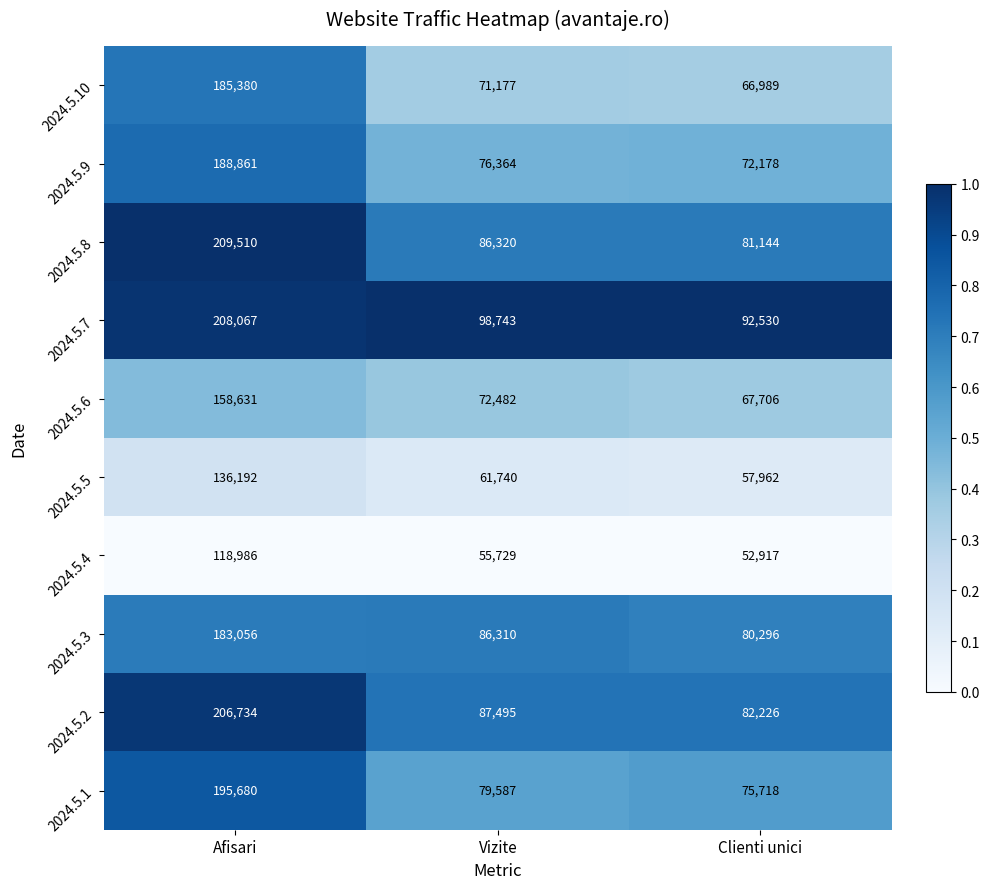

Reading left to right, list all the values displayed in this chart.

2024.5.10: Afisari=185380	Vizite=71177	Clienti unici=66989
2024.5.9: Afisari=188861	Vizite=76364	Clienti unici=72178
2024.5.8: Afisari=209510	Vizite=86320	Clienti unici=81144
2024.5.7: Afisari=208067	Vizite=98743	Clienti unici=92530
2024.5.6: Afisari=158631	Vizite=72482	Clienti unici=67706
2024.5.5: Afisari=136192	Vizite=61740	Clienti unici=57962
2024.5.4: Afisari=118986	Vizite=55729	Clienti unici=52917
2024.5.3: Afisari=183056	Vizite=86310	Clienti unici=80296
2024.5.2: Afisari=206734	Vizite=87495	Clienti unici=82226
2024.5.1: Afisari=195680	Vizite=79587	Clienti unici=75718